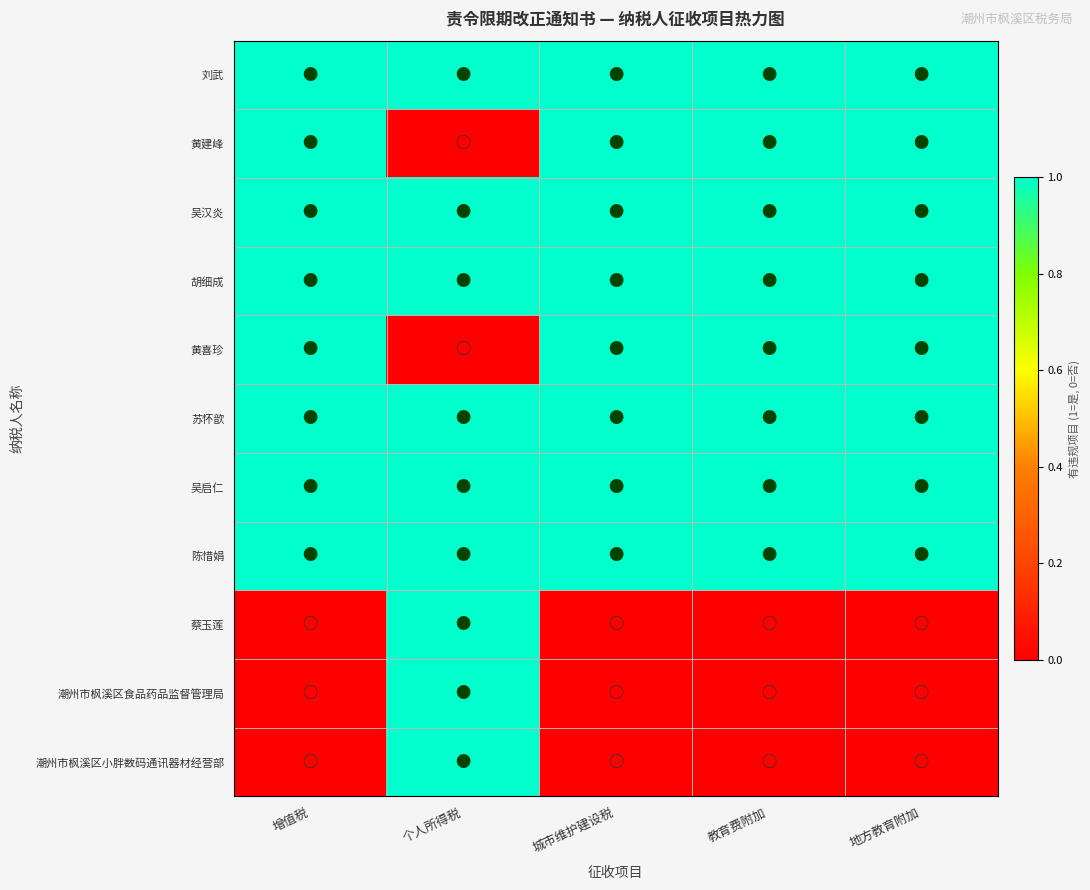

Reading right to left, extract all data points from this chart.

刘武: 地方教育附加=1	教育费附加=1	城市维护建设税=1	个人所得税=1	增值税=1
黄建峰: 地方教育附加=1	教育费附加=1	城市维护建设税=1	个人所得税=0	增值税=1
吴汉炎: 地方教育附加=1	教育费附加=1	城市维护建设税=1	个人所得税=1	增值税=1
胡细成: 地方教育附加=1	教育费附加=1	城市维护建设税=1	个人所得税=1	增值税=1
黄喜珍: 地方教育附加=1	教育费附加=1	城市维护建设税=1	个人所得税=0	增值税=1
苏怀歆: 地方教育附加=1	教育费附加=1	城市维护建设税=1	个人所得税=1	增值税=1
吴启仁: 地方教育附加=1	教育费附加=1	城市维护建设税=1	个人所得税=1	增值税=1
陈惜娟: 地方教育附加=1	教育费附加=1	城市维护建设税=1	个人所得税=1	增值税=1
蔡玉莲: 地方教育附加=0	教育费附加=0	城市维护建设税=0	个人所得税=1	增值税=0
潮州市枫溪区食品药品监督管理局: 地方教育附加=0	教育费附加=0	城市维护建设税=0	个人所得税=1	增值税=0
潮州市枫溪区小胖数码通讯器材经营部: 地方教育附加=0	教育费附加=0	城市维护建设税=0	个人所得税=1	增值税=0